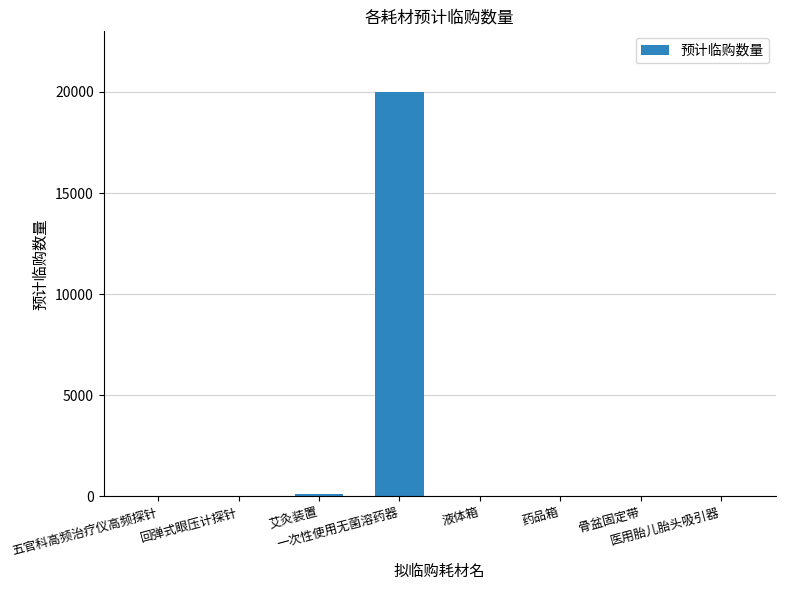

What is the greatest value displayed?

20000